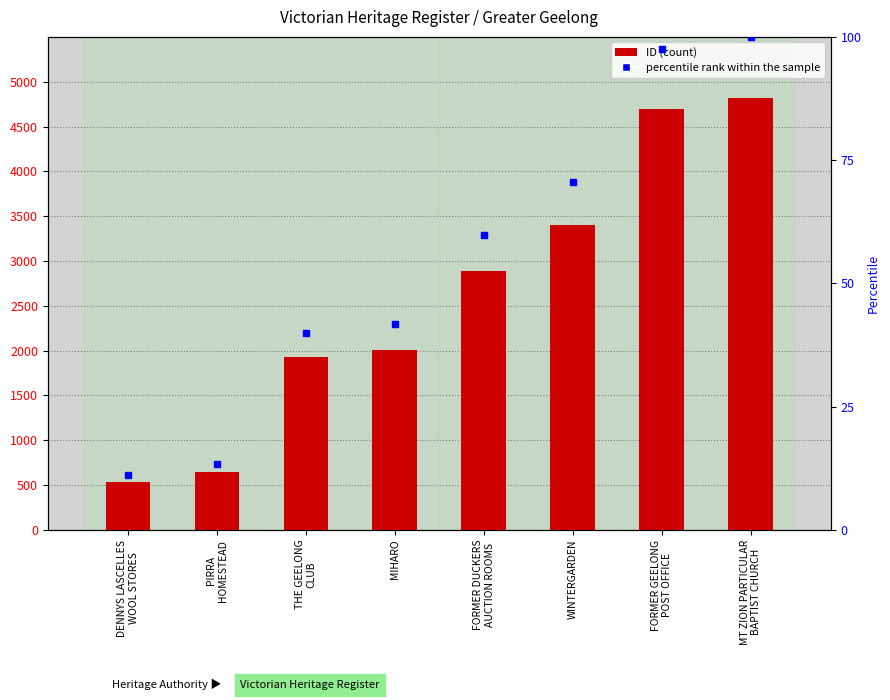

Where is the data nearest to the value 2676?

FORMER DUCKERS
AUCTION ROOMS